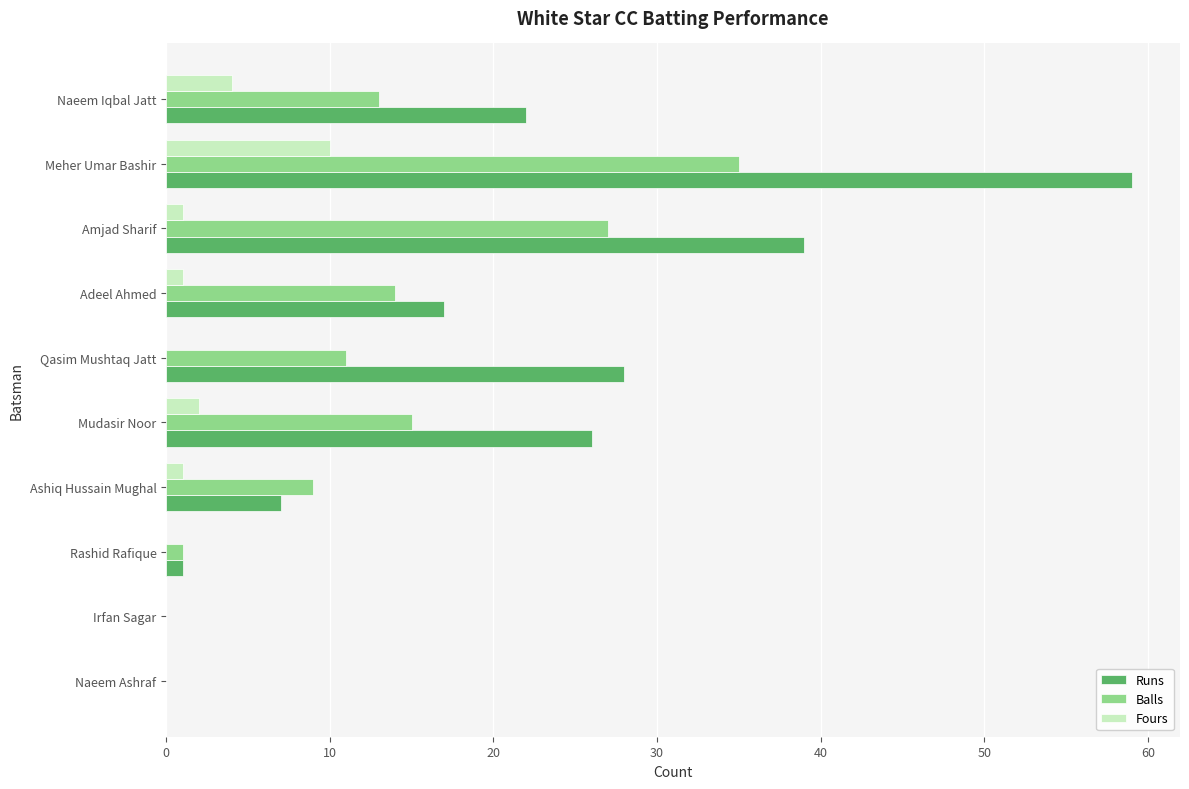

What is the greatest value displayed?

59